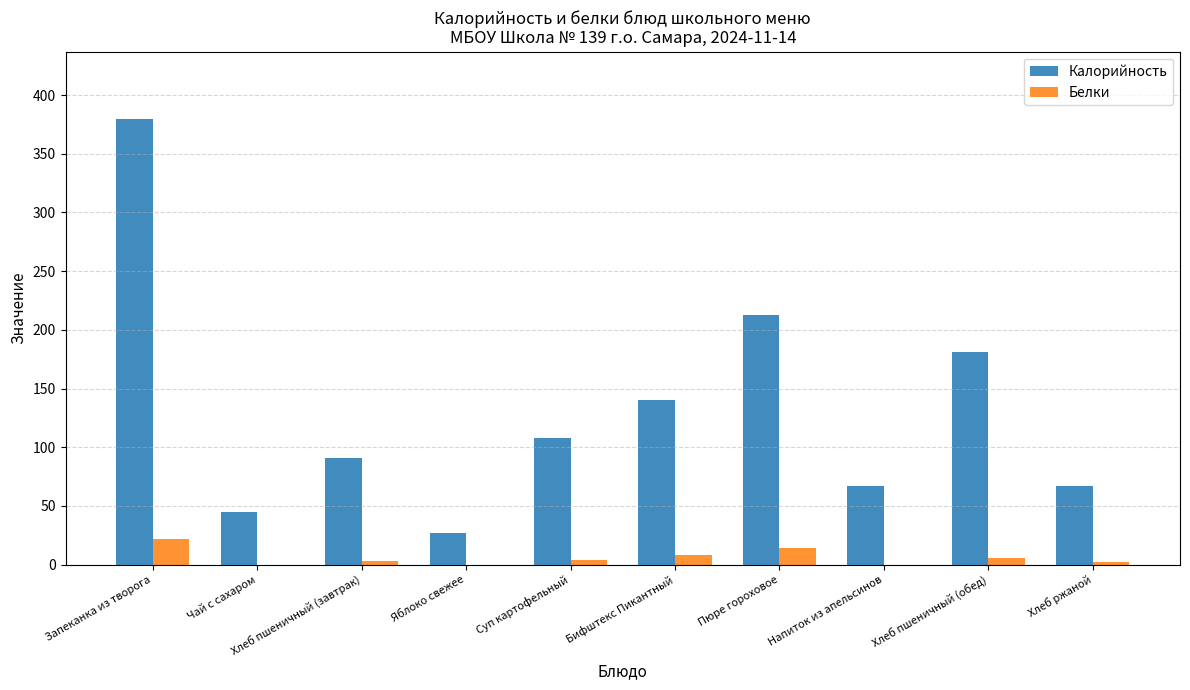

Is the value of Калорийность at Бифштекс Пикантный greater than the value of Белки at Суп картофельный?

Yes